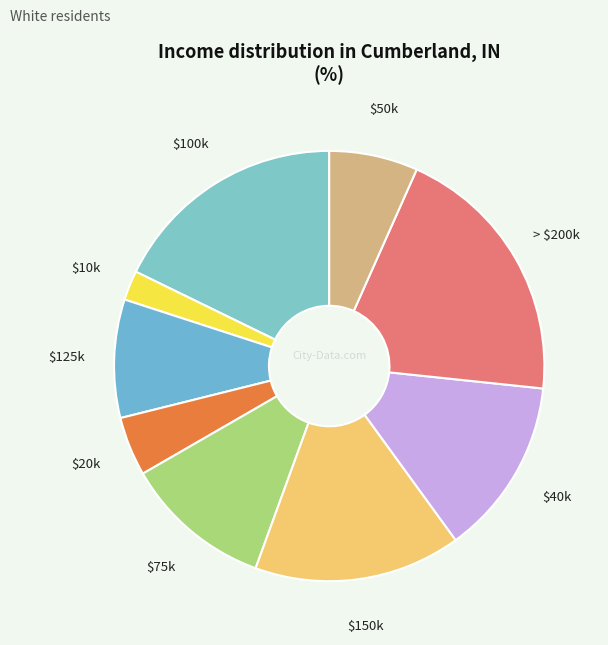

True or false: $100k accounts for 18% of the total.

True